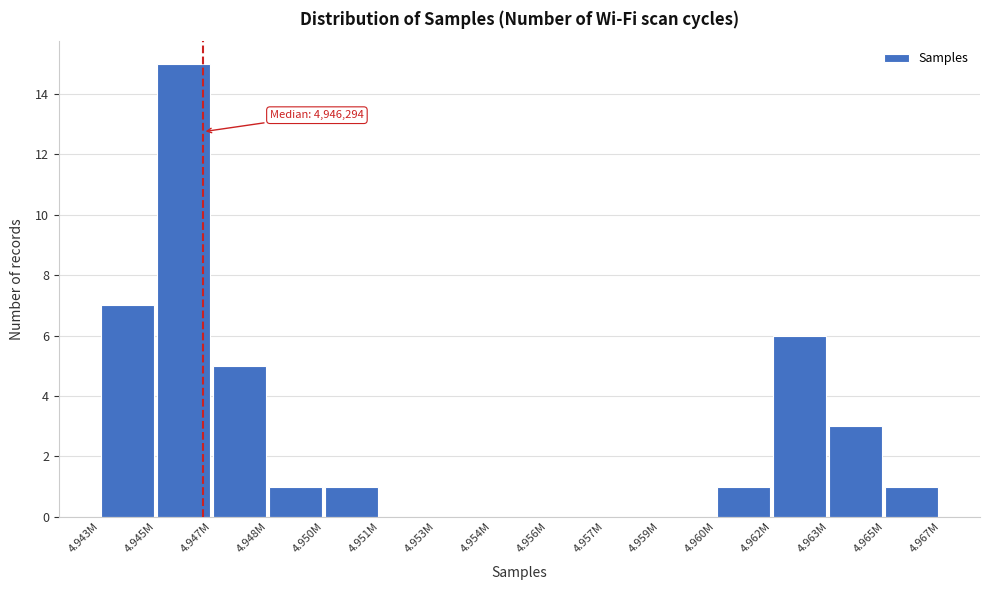

Reading left to right, list all the values displayed in this chart.

4.943M=7	4.945M=15	4.947M=5	4.948M=1	4.950M=1	4.951M=0	4.953M=0	4.954M=0	4.956M=0	4.957M=0	4.959M=0	4.960M=1	4.962M=6	4.963M=3	4.965M=1